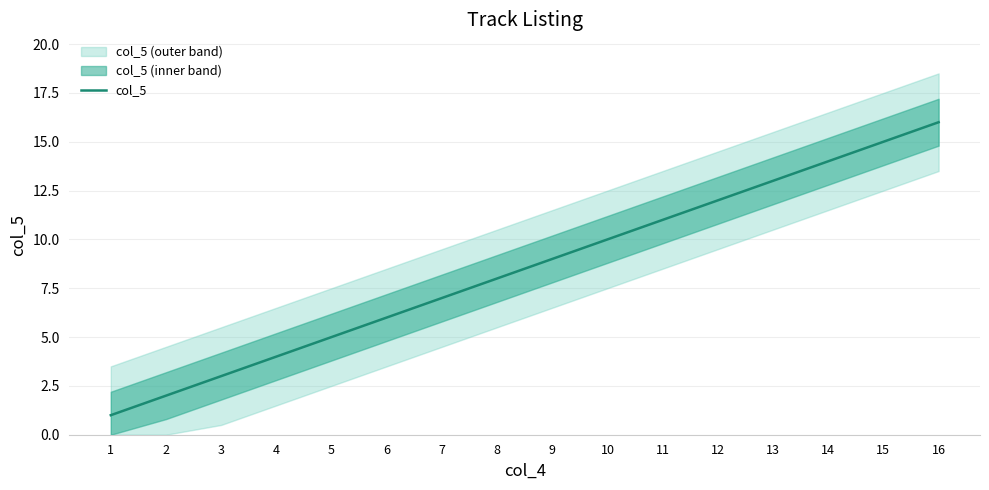

Approximately how many times larger is the value at 12 compared to 10?

1.2